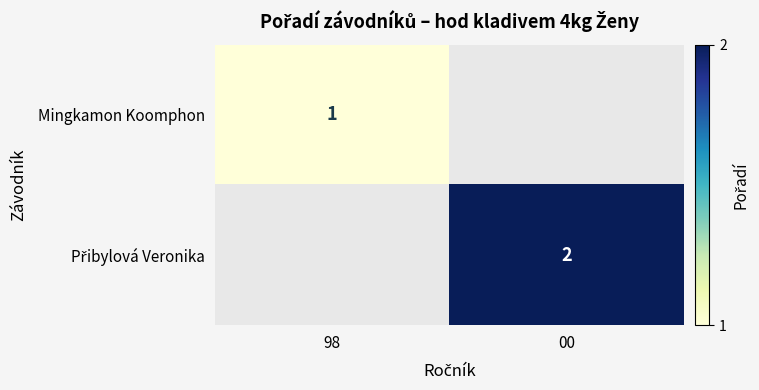

Which category has the lowest value across all series?

00